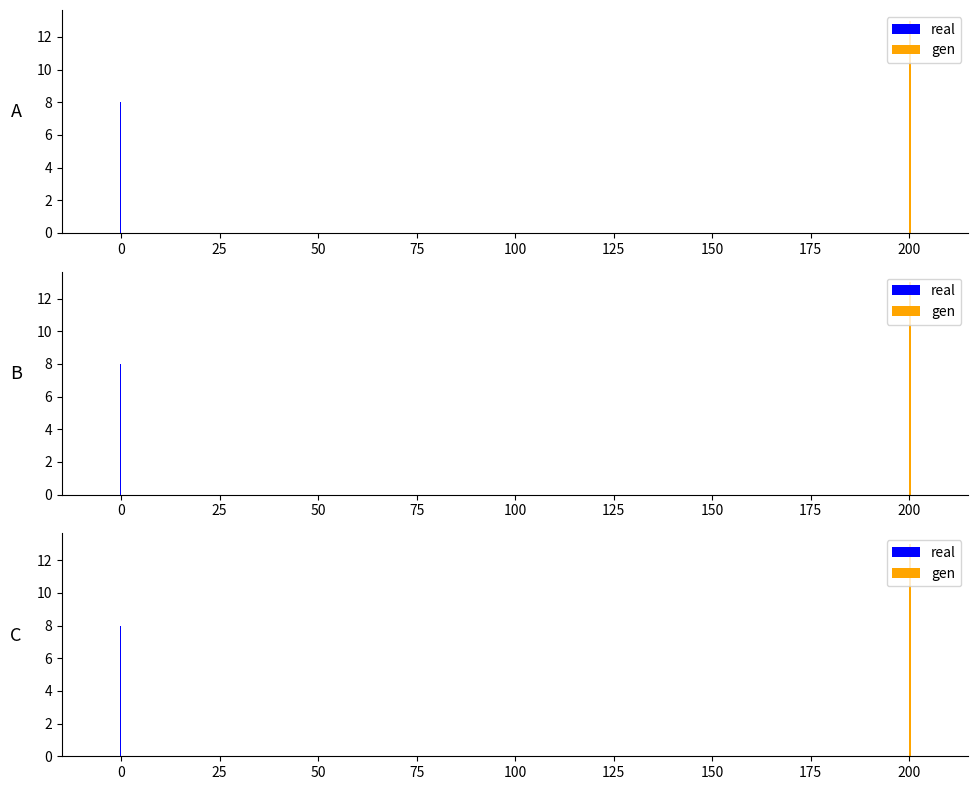

What is the value of the real bar at the 1st from the left?

8